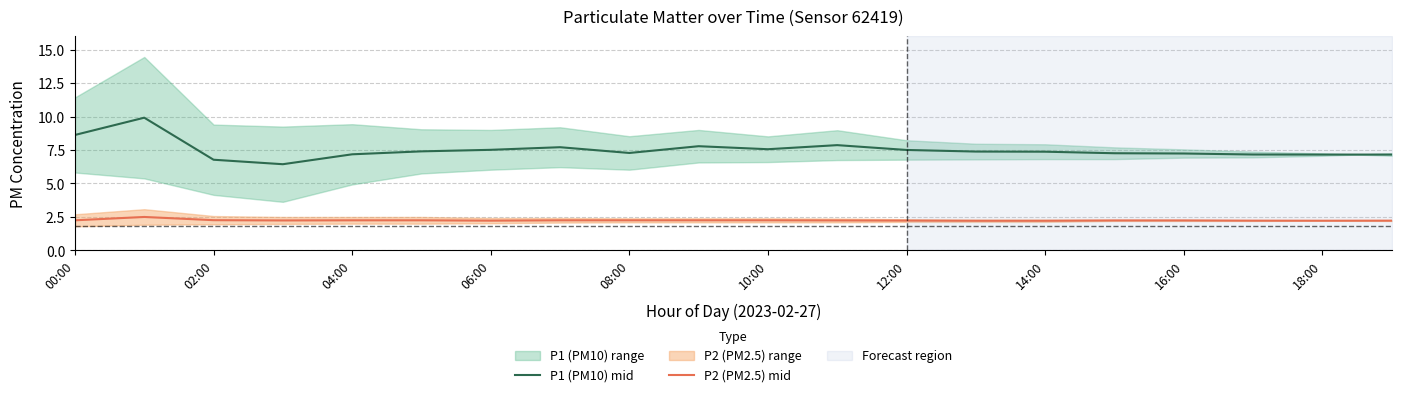

True or false: P2 (PM2.5) mid has more than 2 interior local peaks.

False